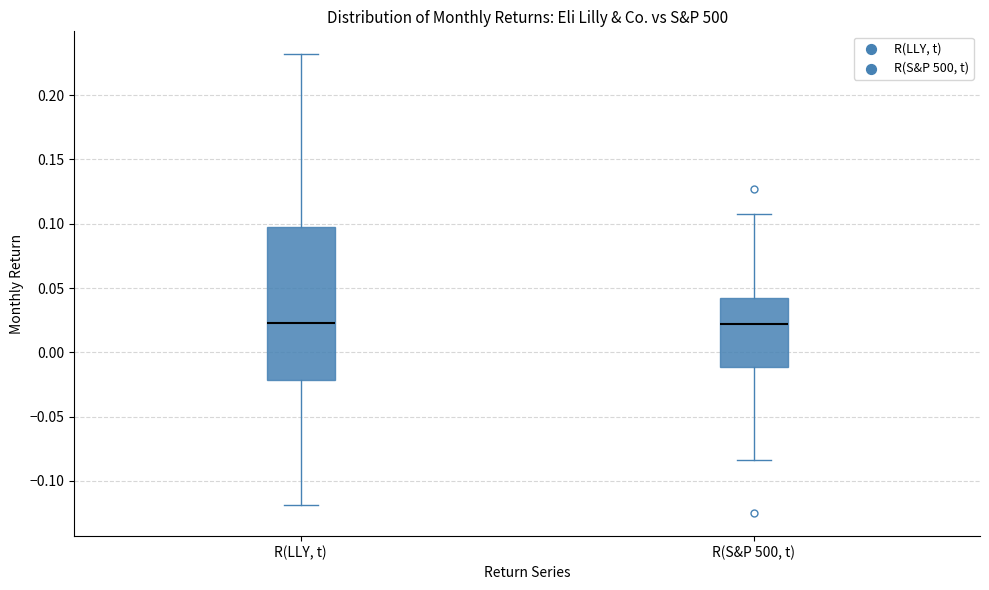

Which box is the tallest, from its lower edge to its upper edge?

R(LLY, t)